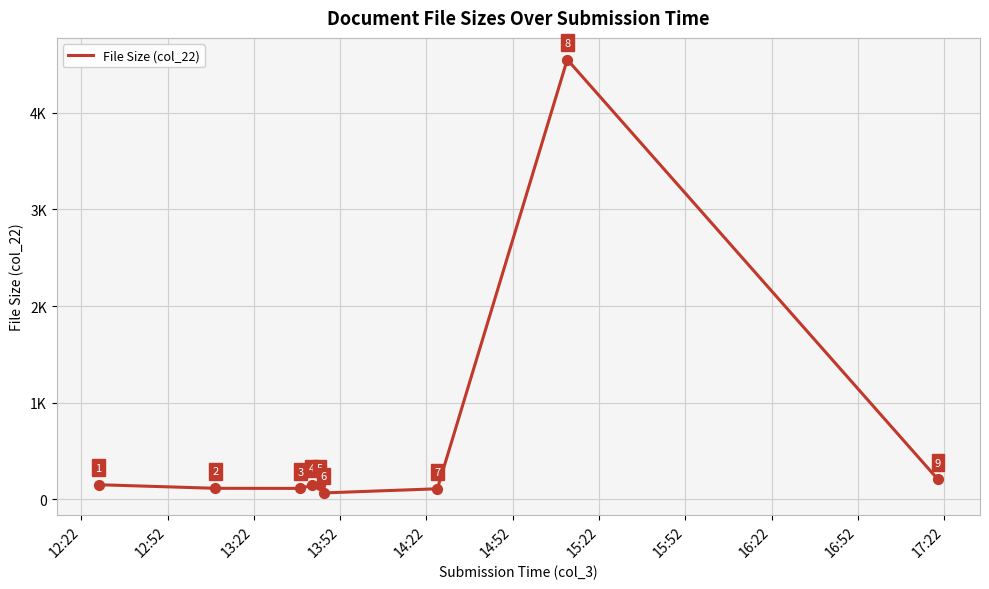

Does the chart have visible grid lines?

Yes